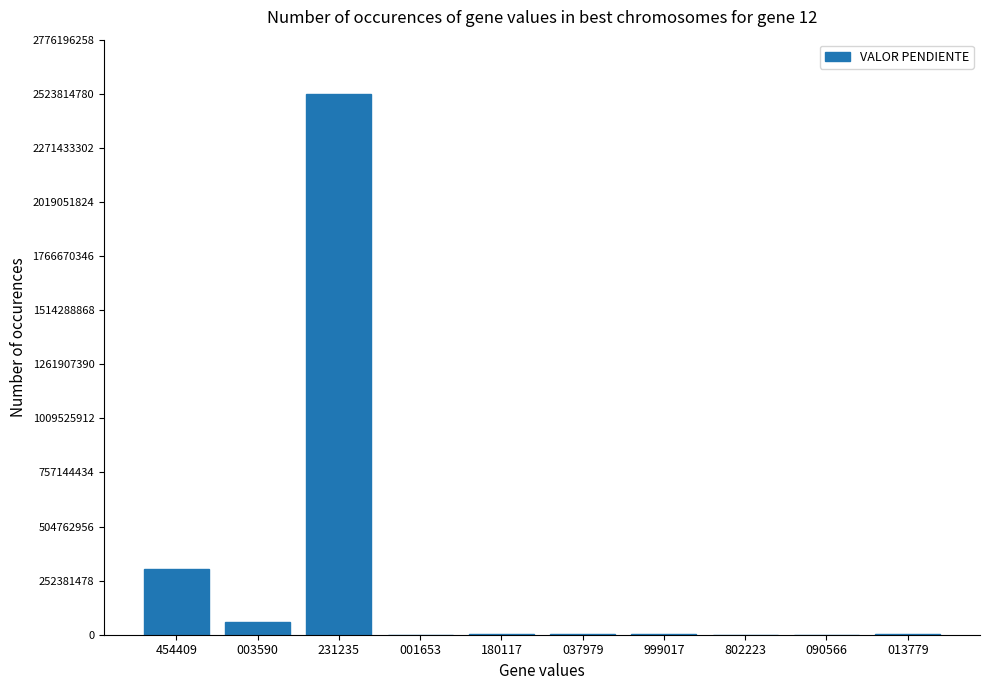

Is it true that the value at 454409 is 308662520?

True